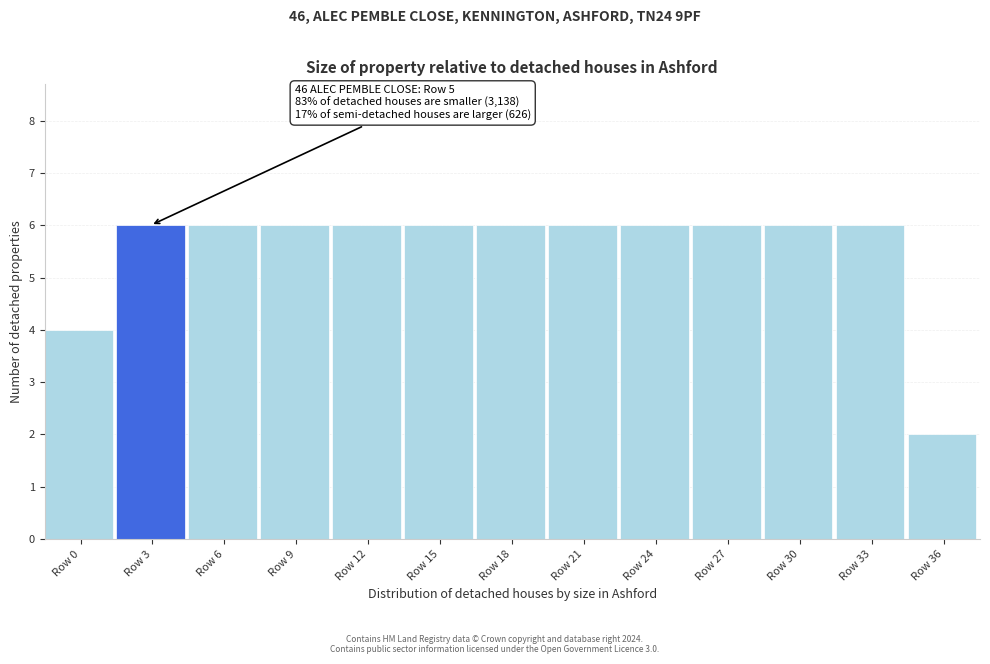

Reading left to right, extract all data points from this chart.

4	6	6	6	6	6	6	6	6	6	6	6	2